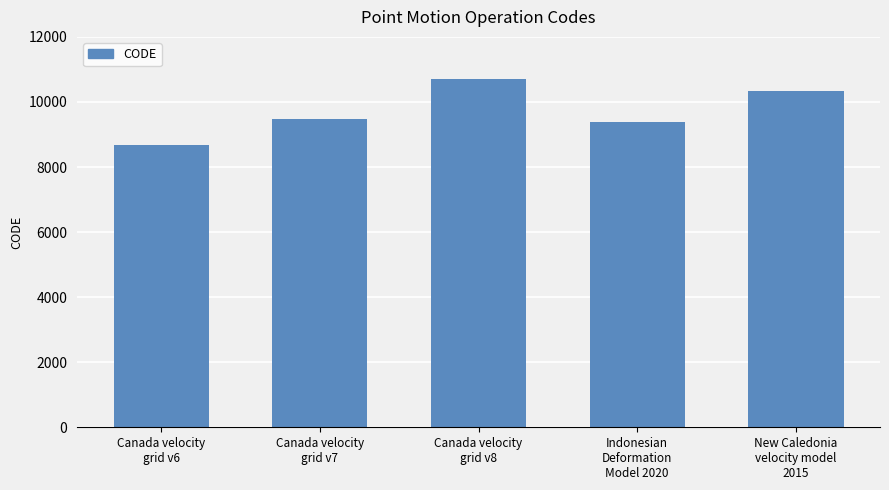

Which has a higher value, Canada velocity
grid v8 or New Caledonia
velocity model
2015?

Canada velocity
grid v8